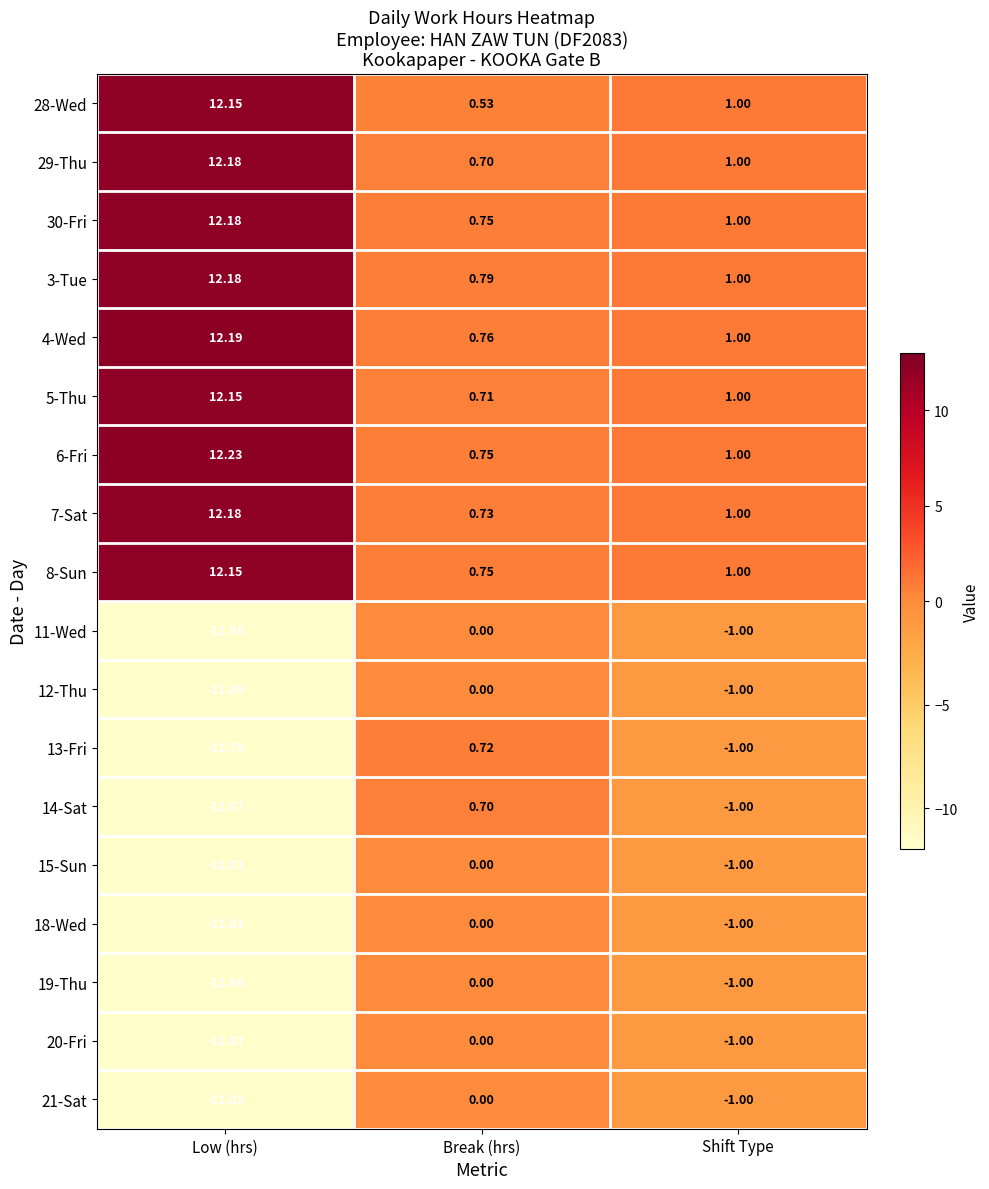

How many series are shown in this chart?

18